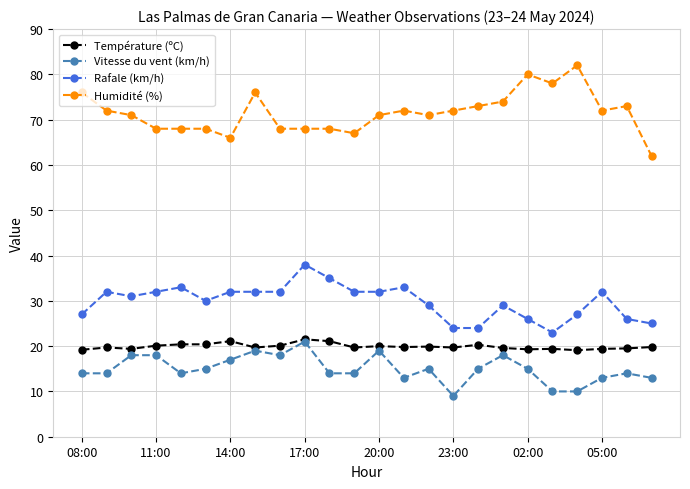

What is the difference between the maximum and second lowest values in the Vitesse du vent (km/h) series?

11.0